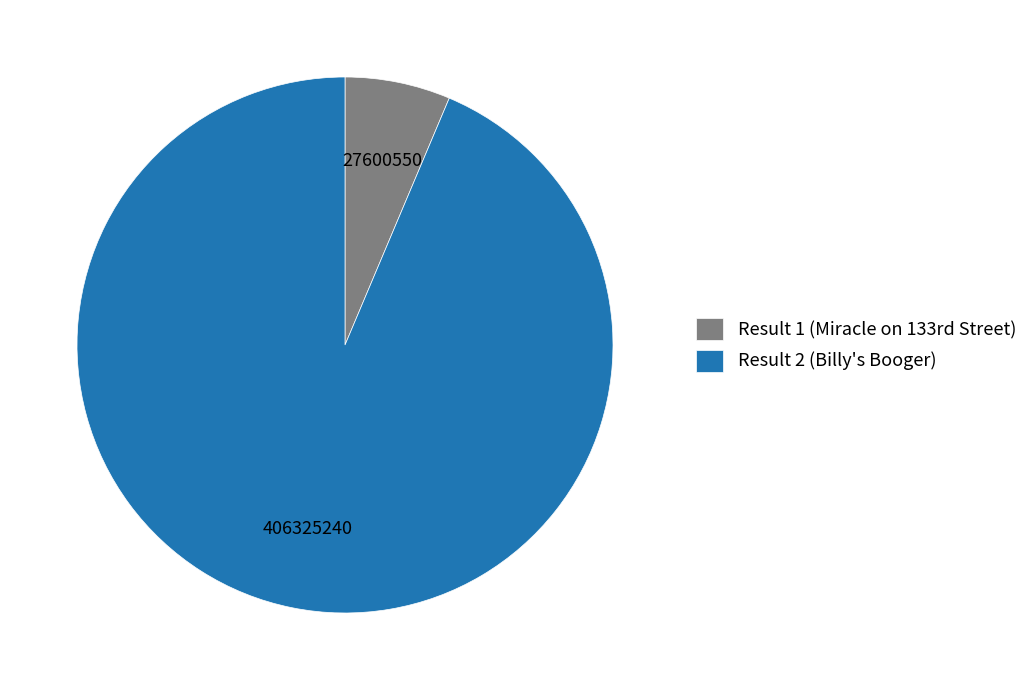

How many segments does this pie chart have?

2